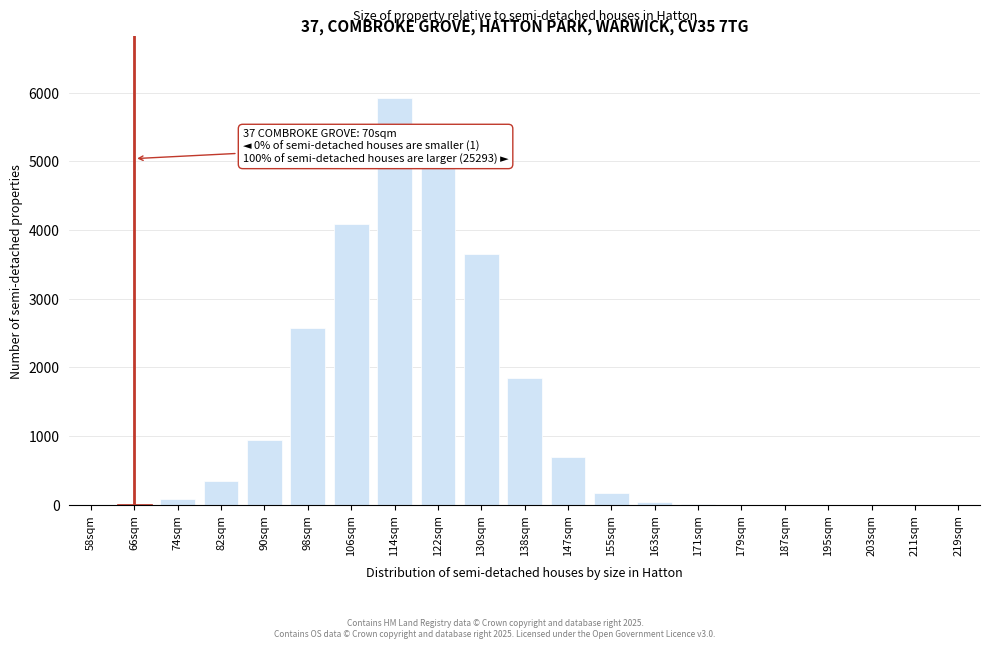

Where is the data nearest to the value 2964?

98sqm